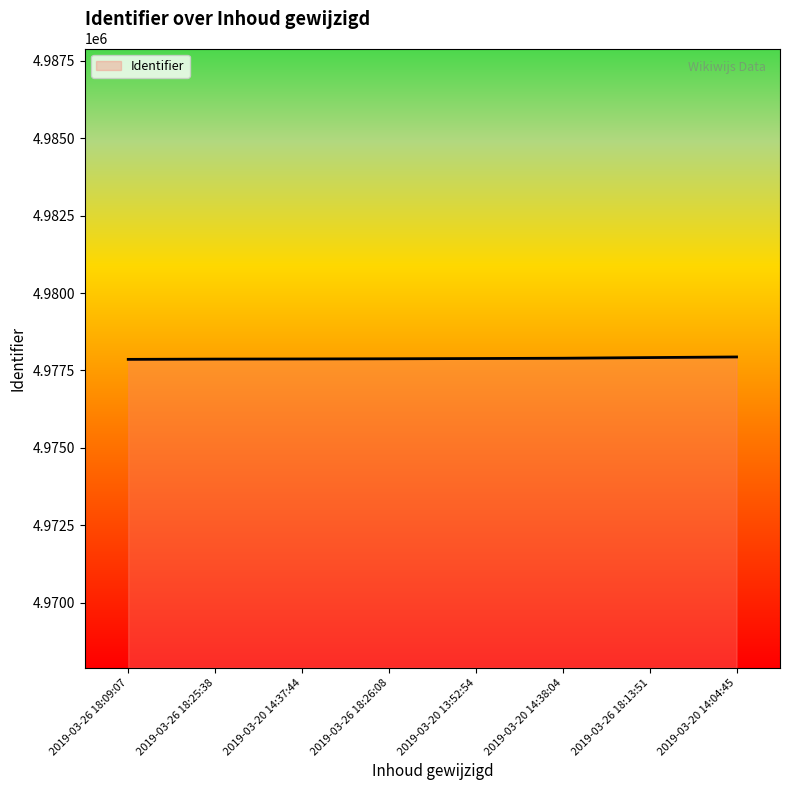

The value at 2019-03-26 18:26:08 is 7741172. True or false?

False